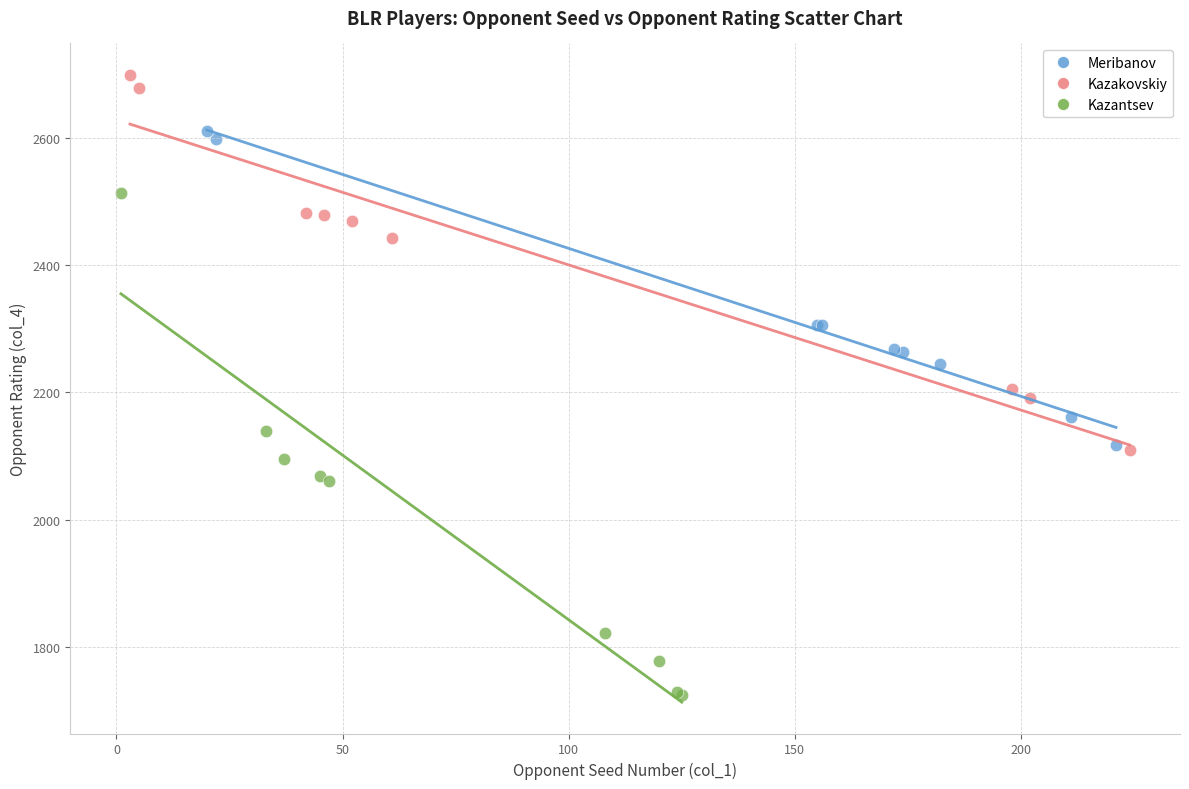

Which series reaches the minimum Y coordinate?

Kazantsev